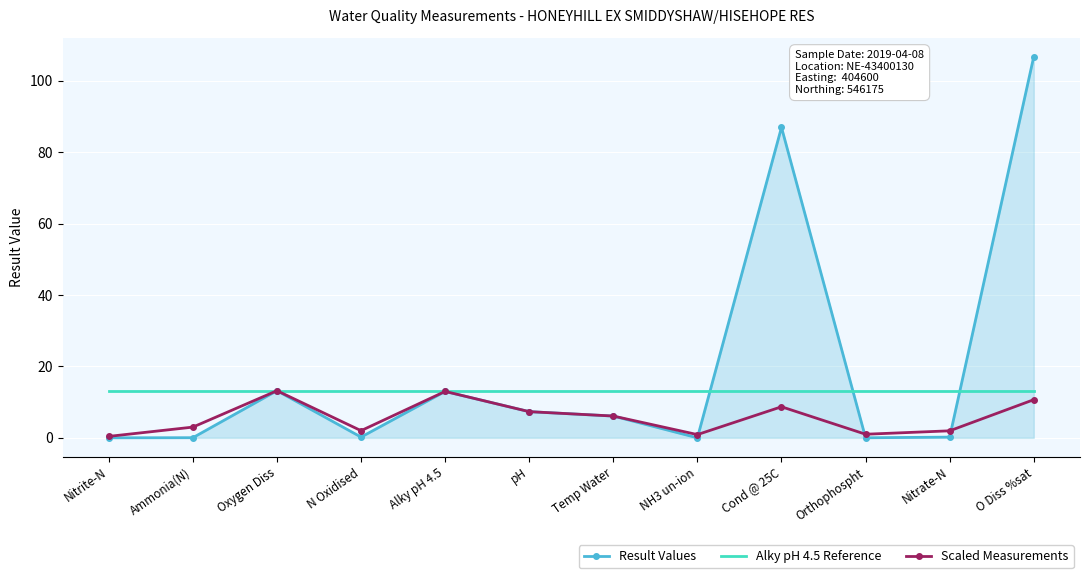

What is the maximum value shown in the chart?

106.8